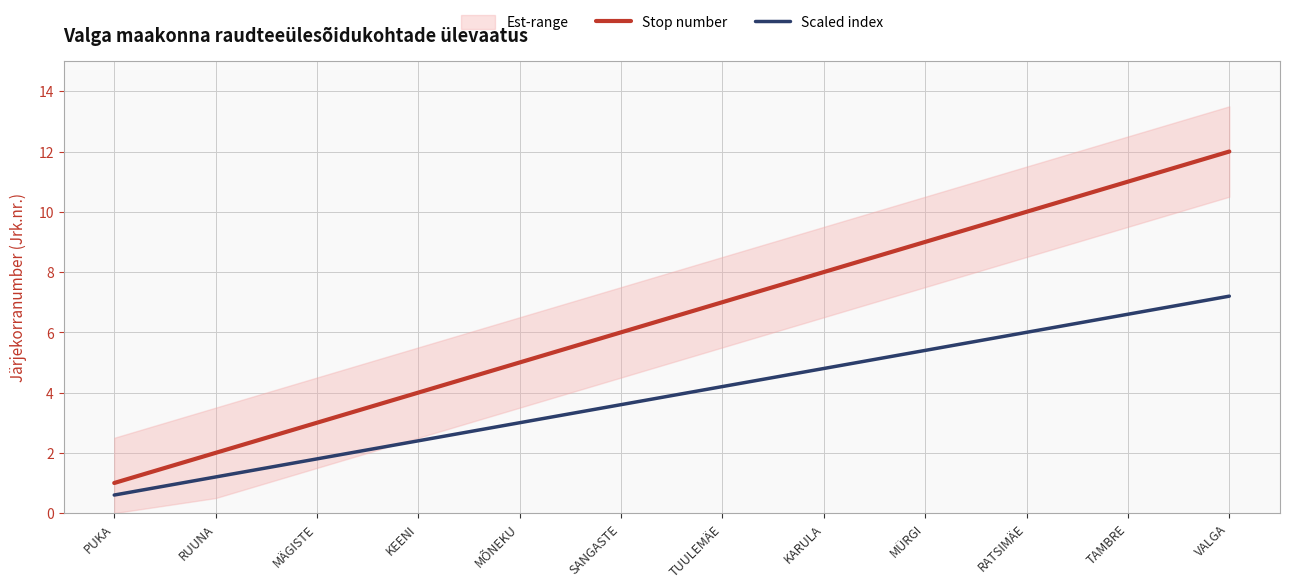

The value of Stop number at MÄGISTE is 2.1. True or false?

False